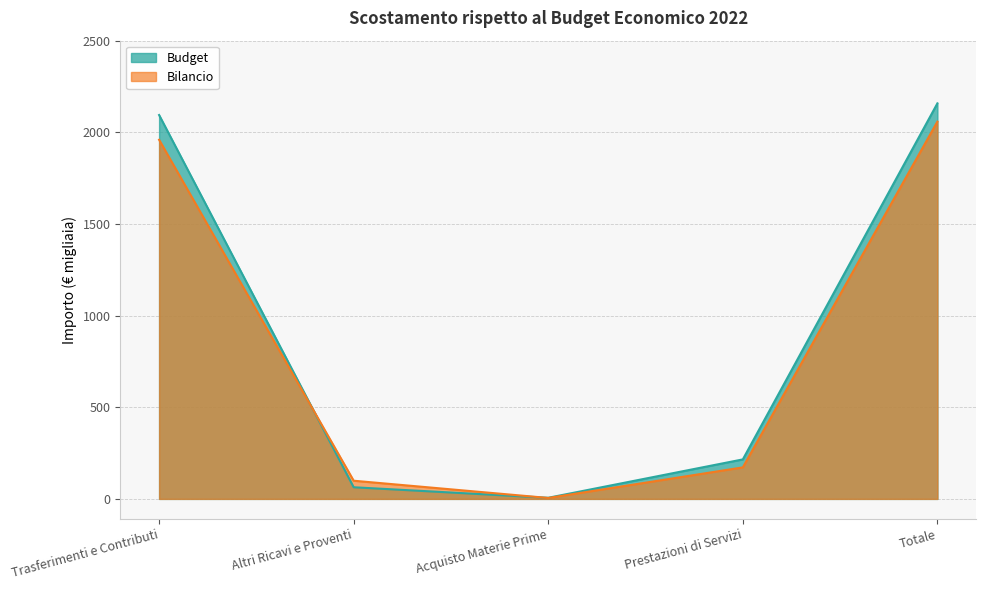

Where is Bilancio nearest to the value 1031748?

Prestazioni di Servizi